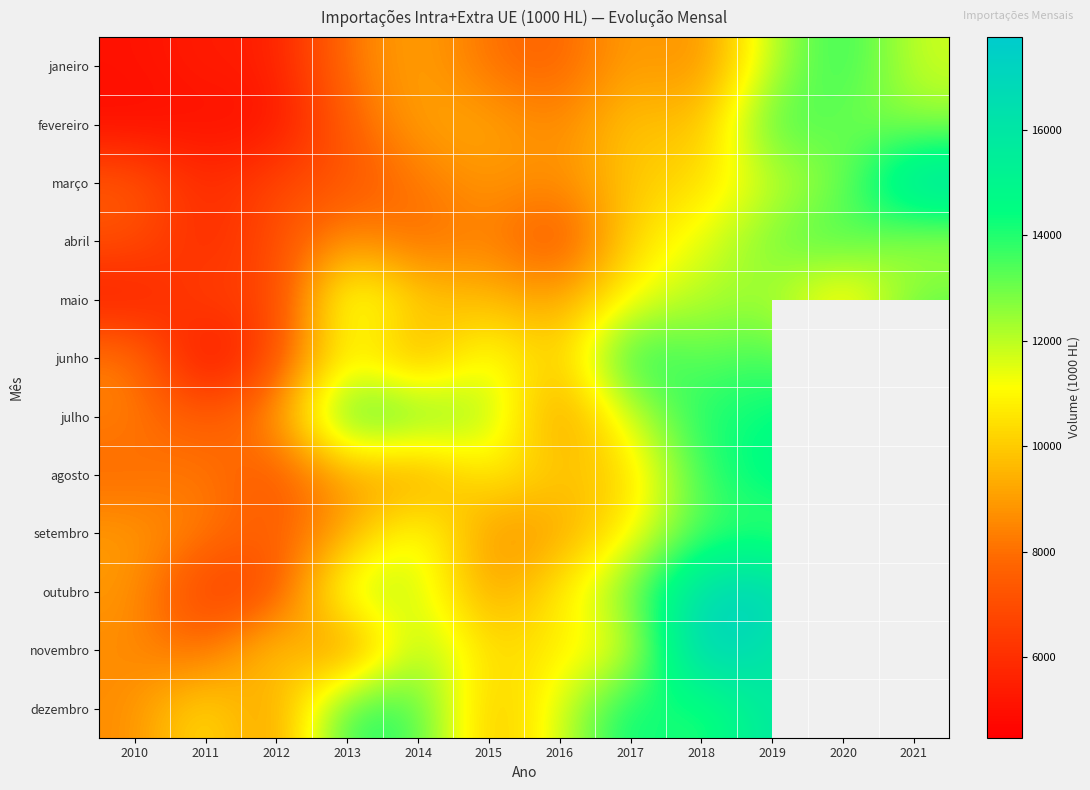

Which series has the largest range (max minus min)?

outubro